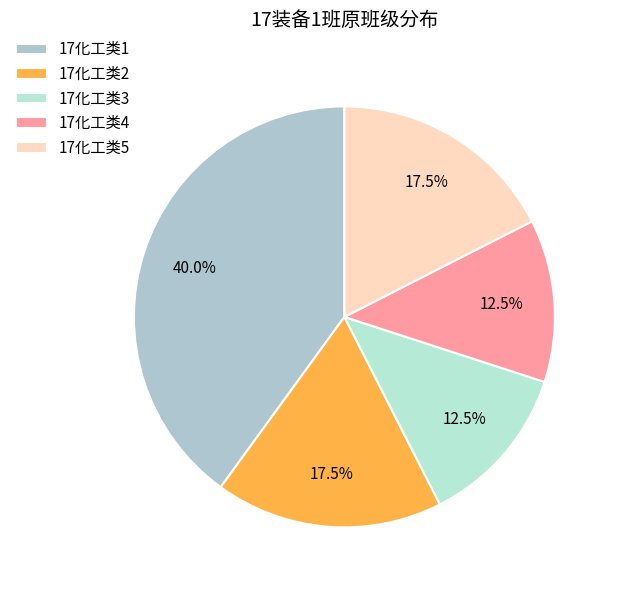

What percentage is the 17化工类1 slice, to the nearest percent?

40%